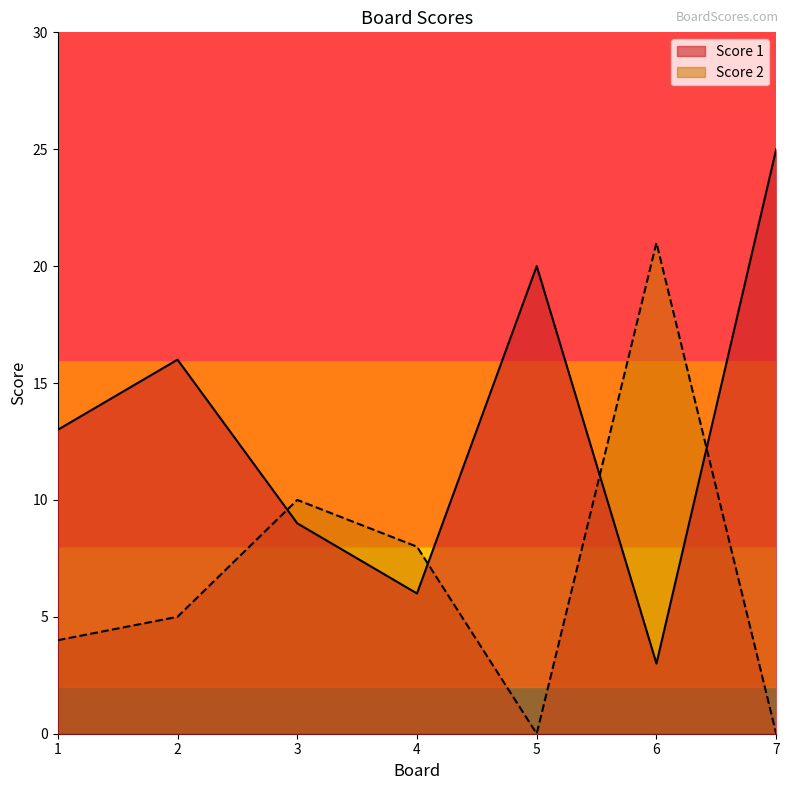

What is the value of the Score 1 point at the 4th from the left?

6